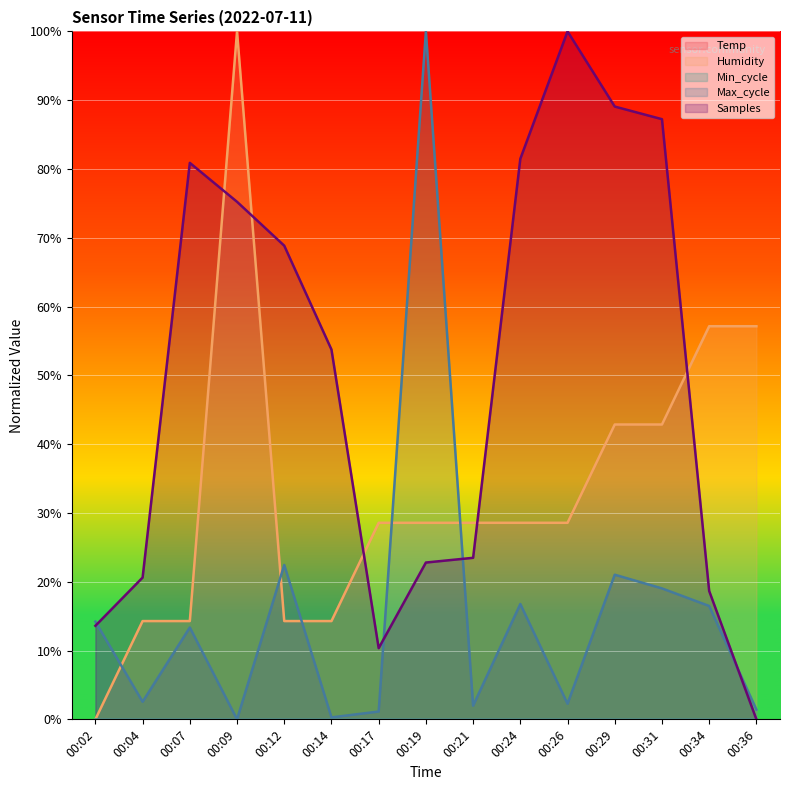

Which has a higher value, 00:21 or 00:12?

00:21